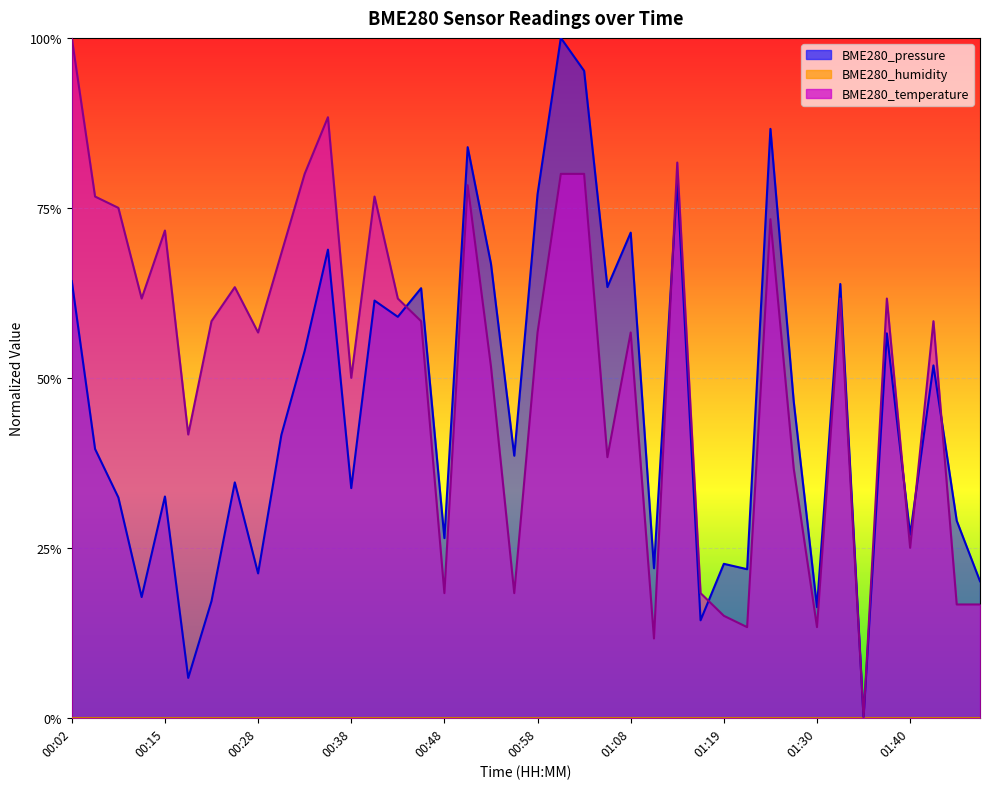

Count the BME280_temperature values in the range 0 to 1.

40